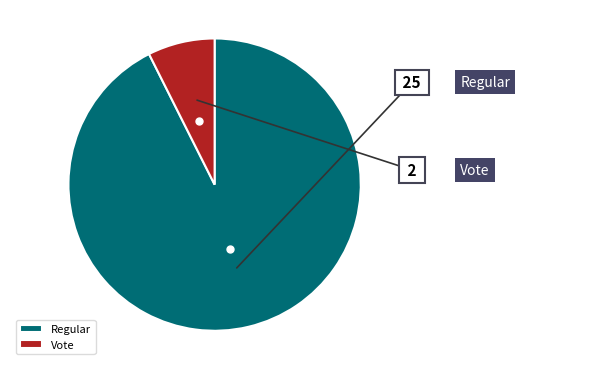

Which slice is the smallest?

Vote